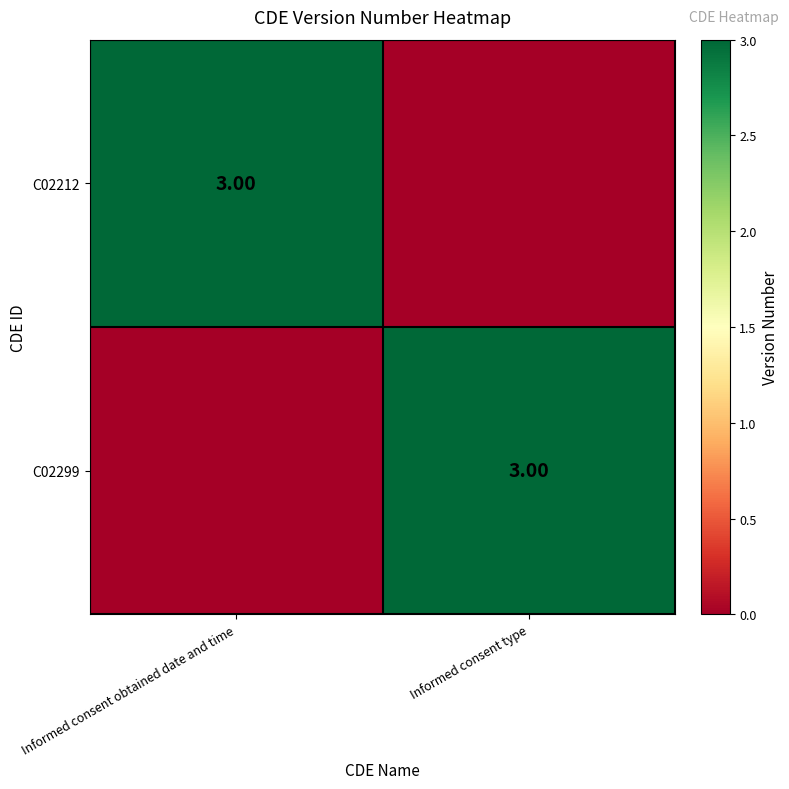

Rank the series at Informed consent type from highest to lowest value.

C02299, C02212